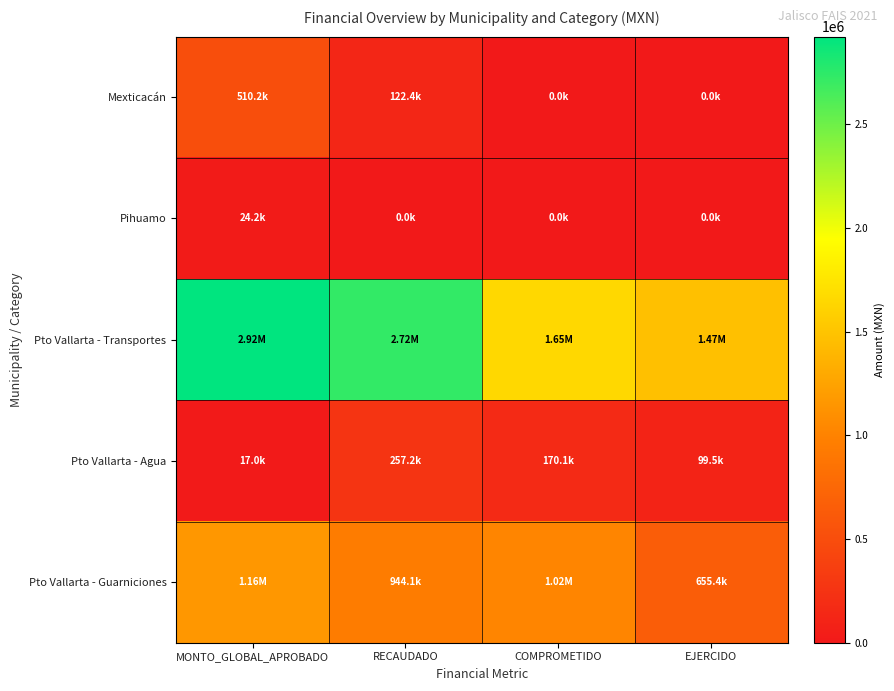

Reading left to right, what are all the values shown in this chart?

Mexticacán: MONTO_GLOBAL_APROBADO=510239.0	RECAUDADO=122355.3	COMPROMETIDO=0.0	EJERCIDO=0.0
Pihuamo: MONTO_GLOBAL_APROBADO=24164.0	RECAUDADO=0.0	COMPROMETIDO=0.0	EJERCIDO=0.0
Pto Vallarta - Transportes: MONTO_GLOBAL_APROBADO=2921881.1	RECAUDADO=2724583.3	COMPROMETIDO=1653797.1	EJERCIDO=1471567.0
Pto Vallarta - Agua: MONTO_GLOBAL_APROBADO=16993.7	RECAUDADO=257160.7	COMPROMETIDO=170129.4	EJERCIDO=99466.9
Pto Vallarta - Guarniciones: MONTO_GLOBAL_APROBADO=1160925.7	RECAUDADO=944132.4	COMPROMETIDO=1016960.9	EJERCIDO=655374.2